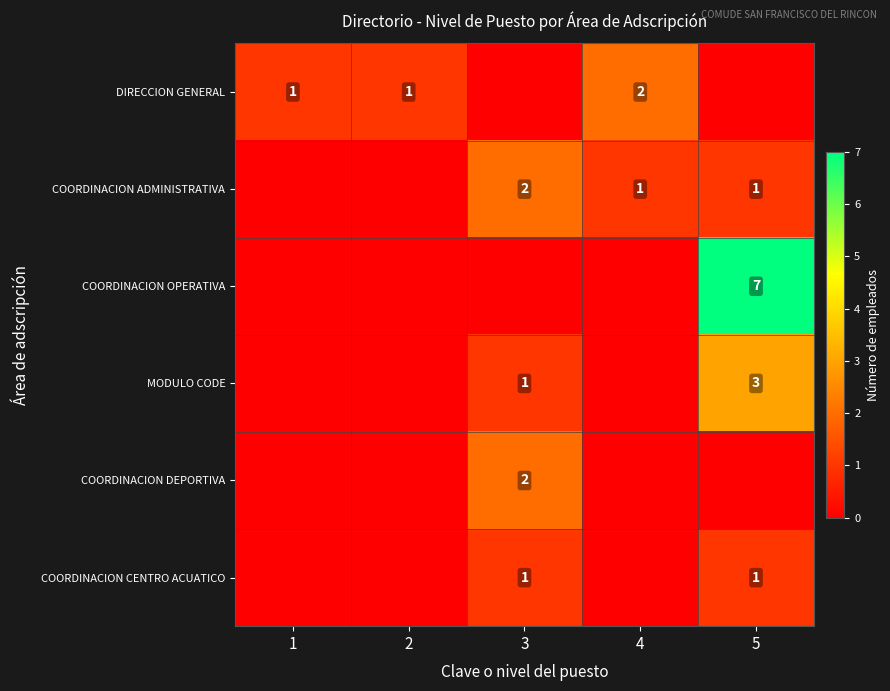

The DIRECCION GENERAL series shows 1 at 2. True or false?

True